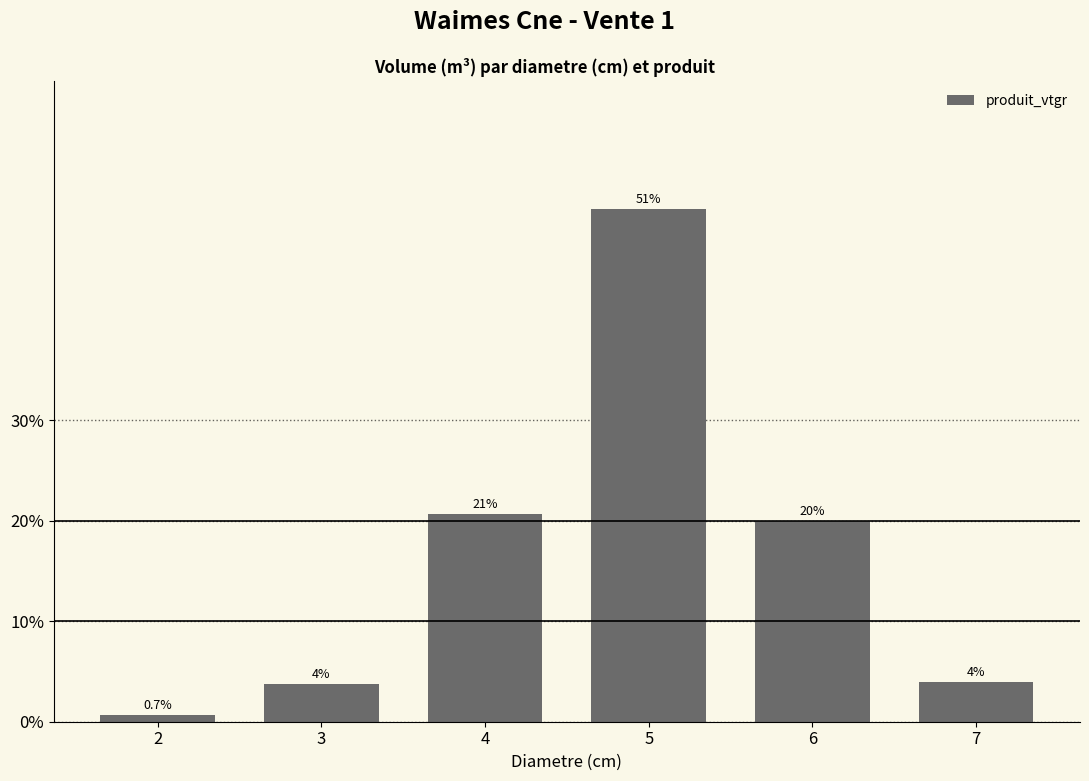

What is the greatest value displayed?

51.0